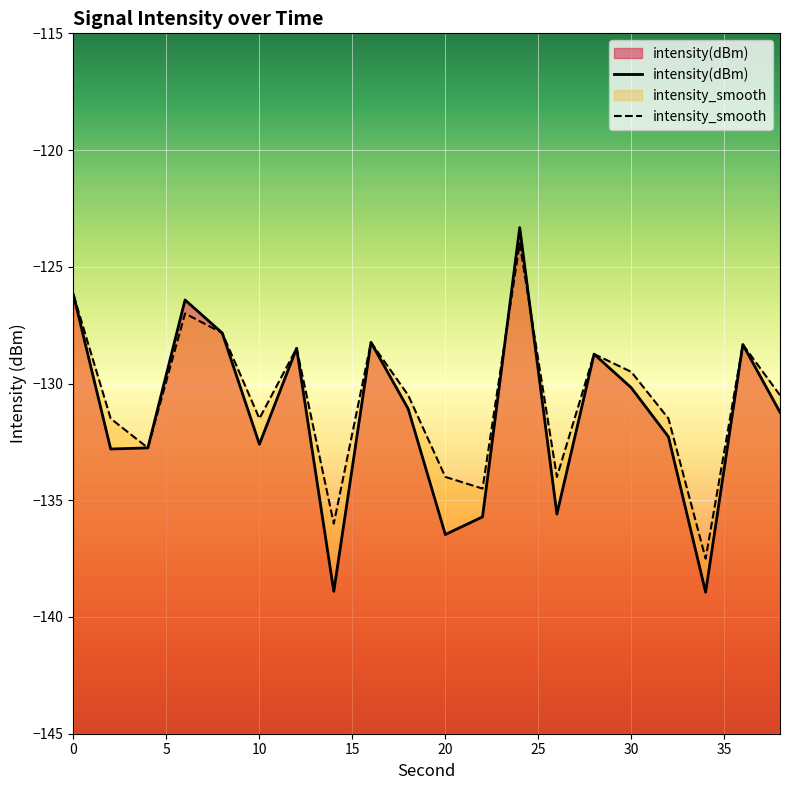

At which category is the sum across all series the highest?

24